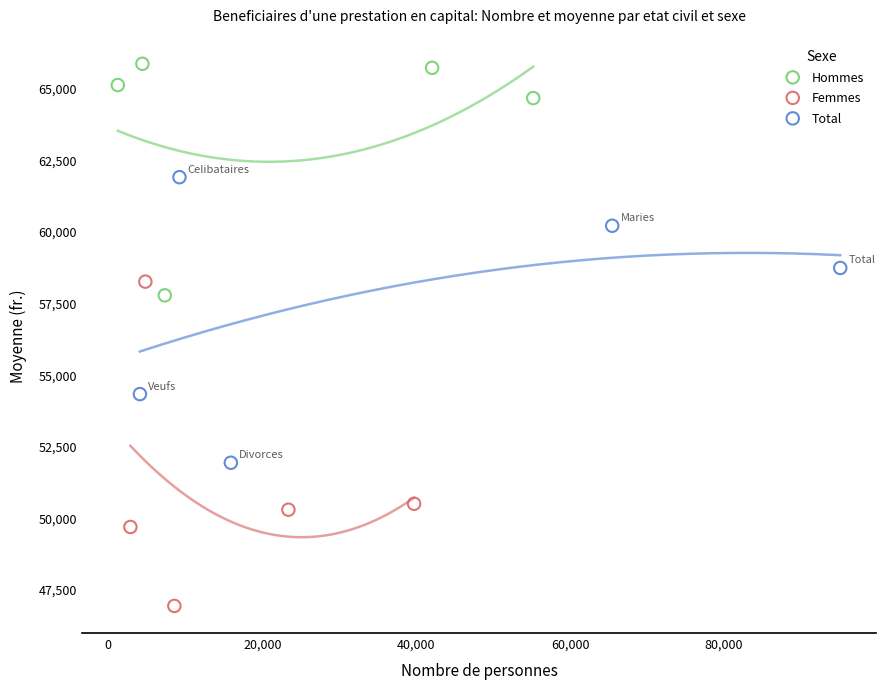

Which series reaches the minimum Y coordinate?

Femmes